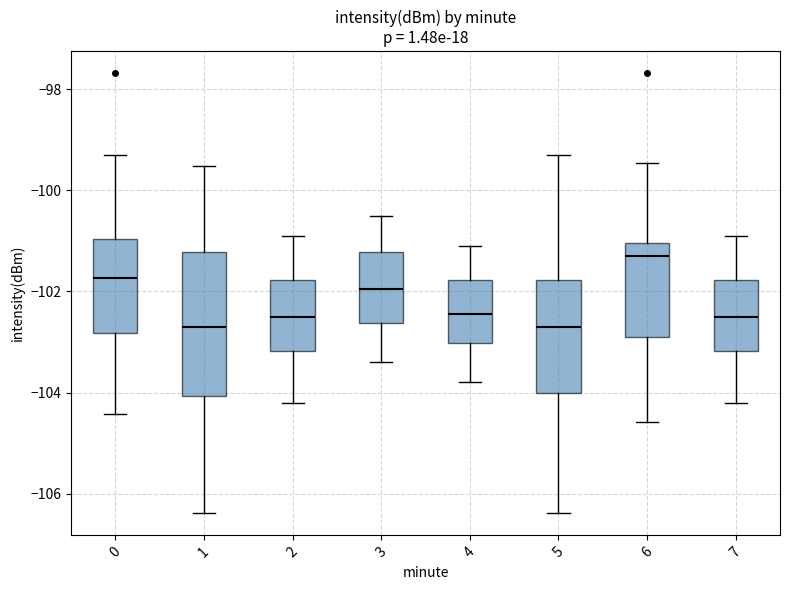

Comparing the boxes themselves (not the whiskers), which one is the tallest?

1